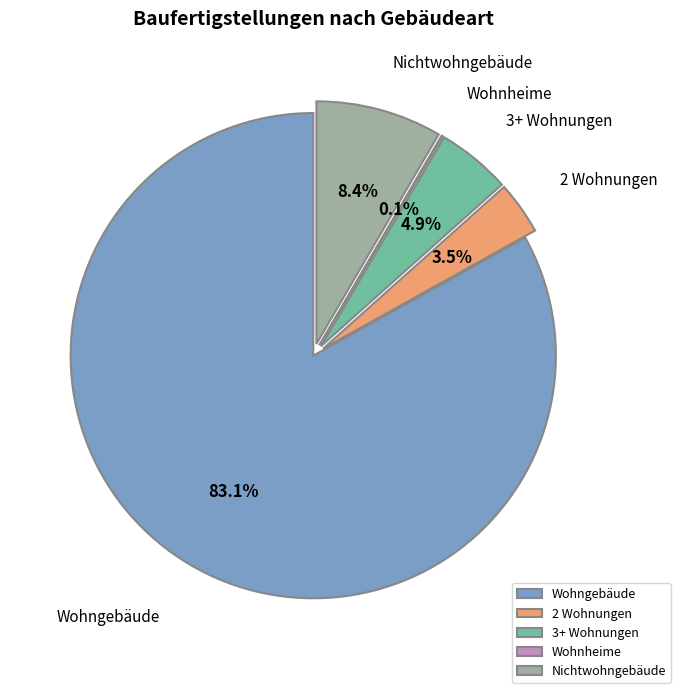

What is the total percentage of Nichtwohngebäude and 3+ Wohnungen?

13.3%